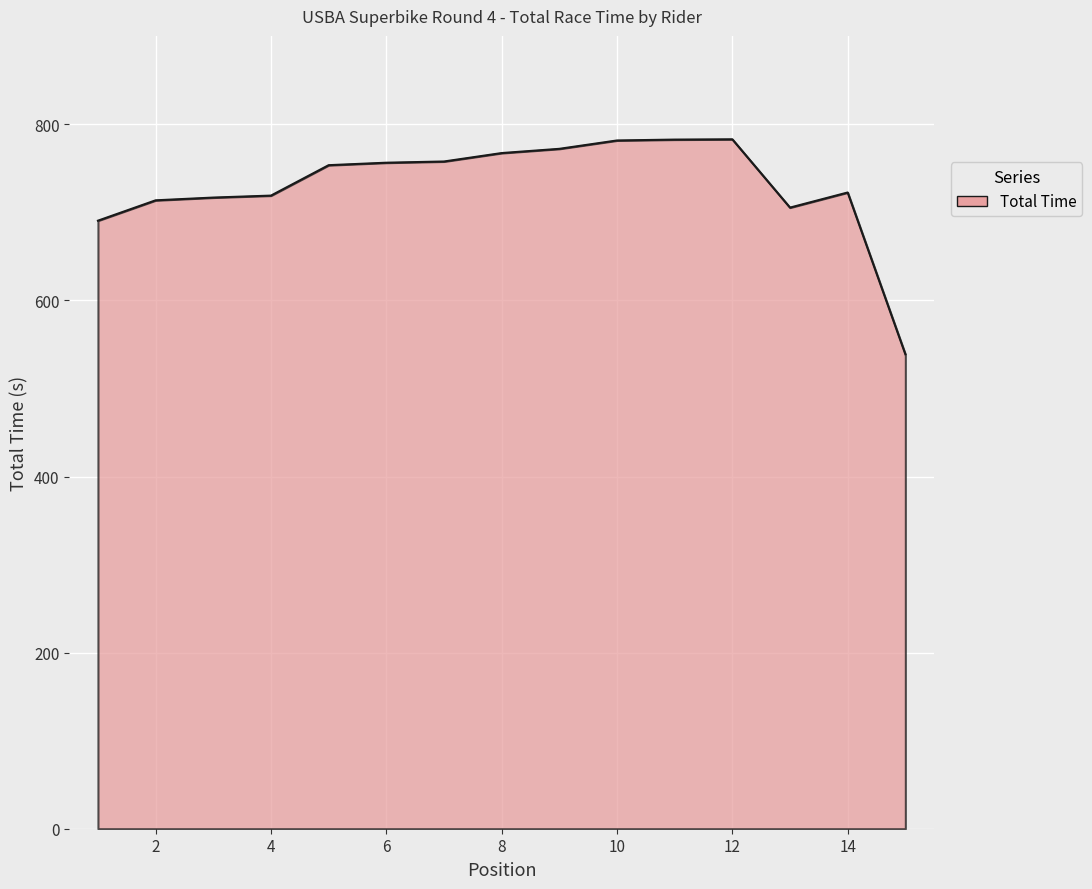

What is the difference between the maximum and minimum values?

244.1